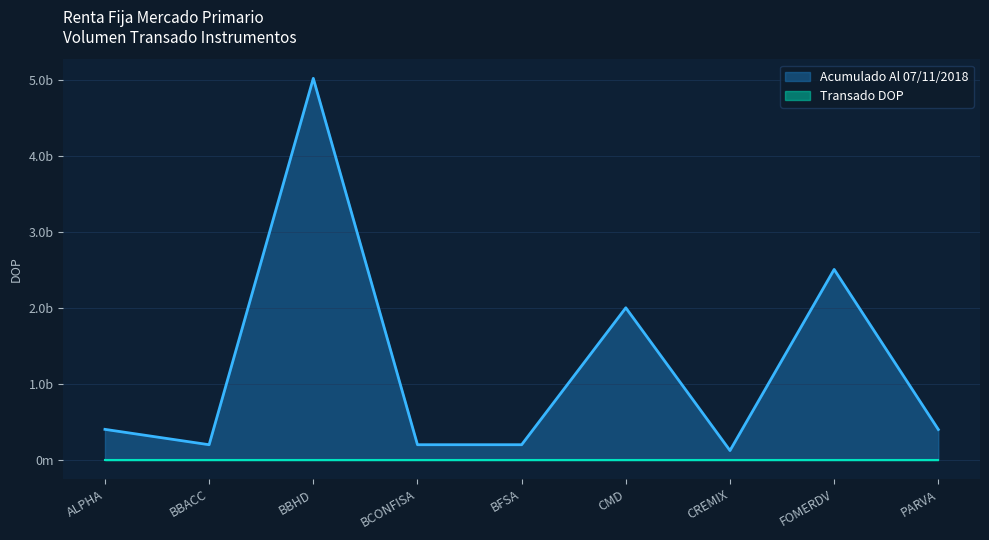

True or false: the data shows 714686270.7 at CMD.

False